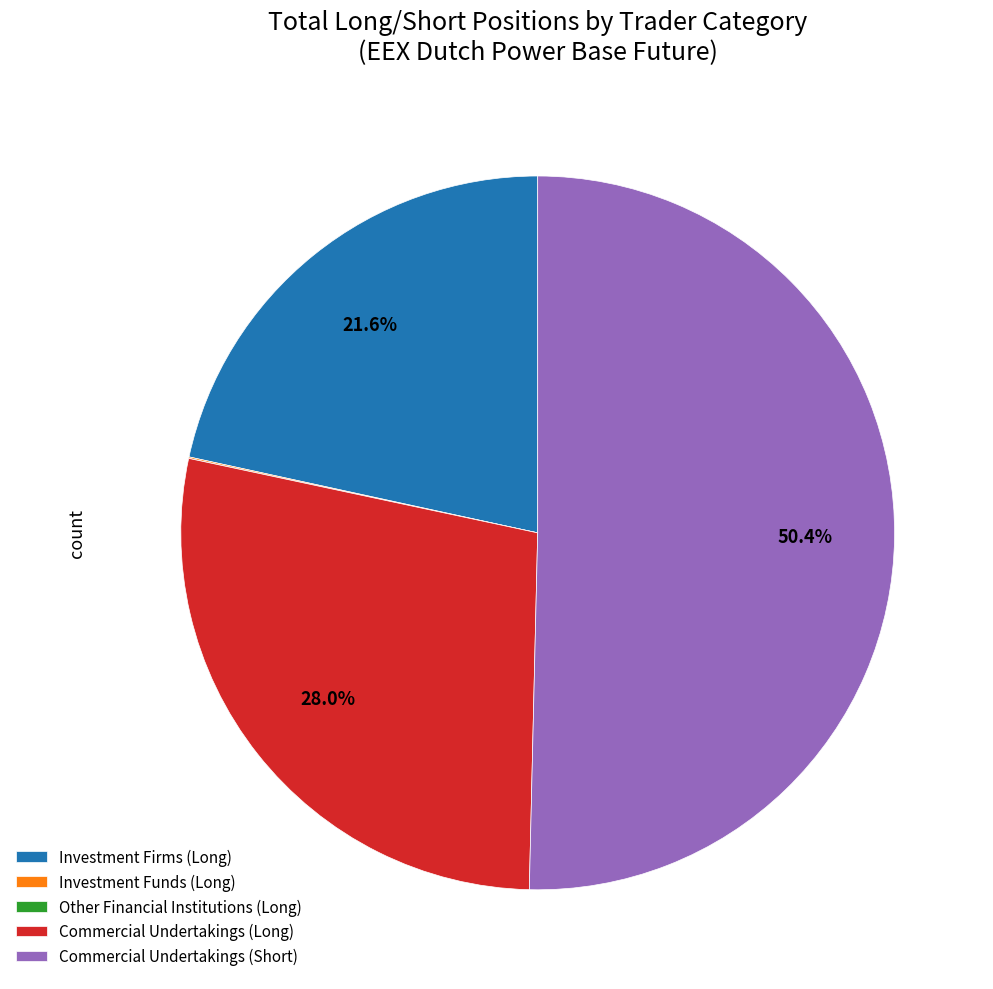

How much of the chart is everything except Investment Firms (Long)?

78.4%